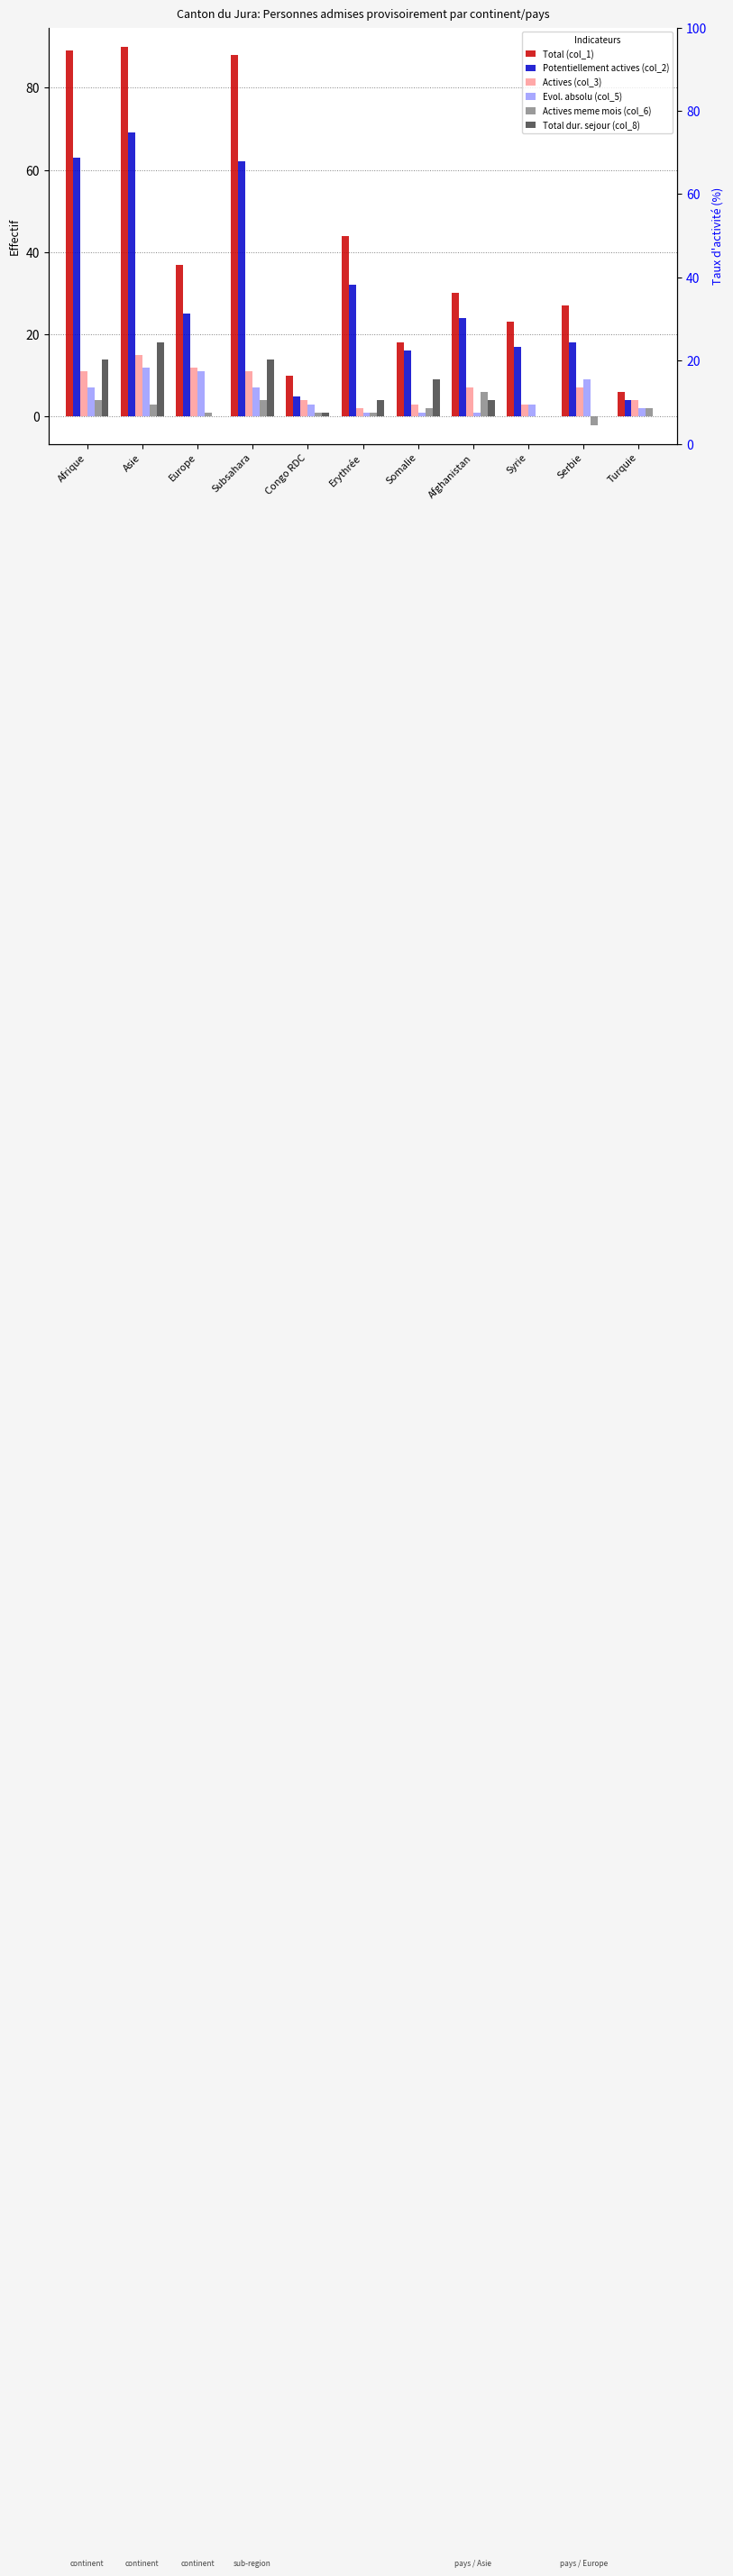

Reading right to left, what are all the values shown in this chart?

Total (col_1): 6	27	23	30	18	44	10	88	37	90	89
Potentiellement actives (col_2): 4	18	17	24	16	32	5	62	25	69	63
Actives (col_3): 4	7	3	7	3	2	4	11	12	15	11
Evol. absolu (col_5): 2	9	3	1	1	1	3	7	11	12	7
Actives meme mois (col_6): 2	-2	0	6	2	1	1	4	1	3	4
Total dur. sejour (col_8): 0	0	0	4	9	4	1	14	0	18	14